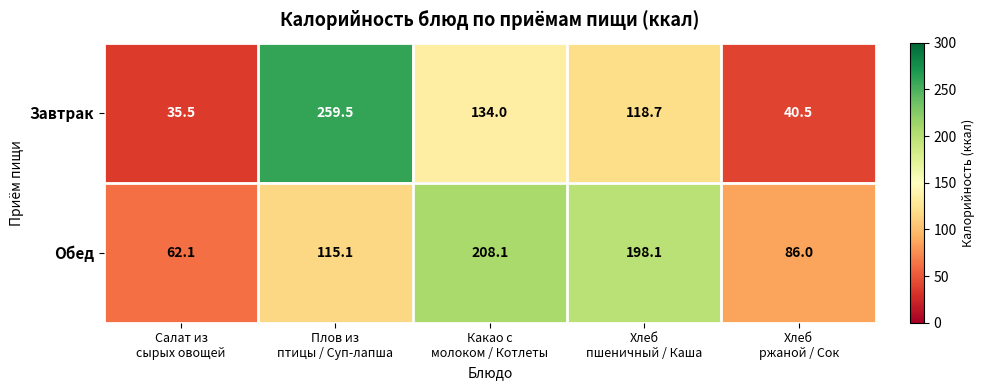

What is the maximum value for Обед?

208.1